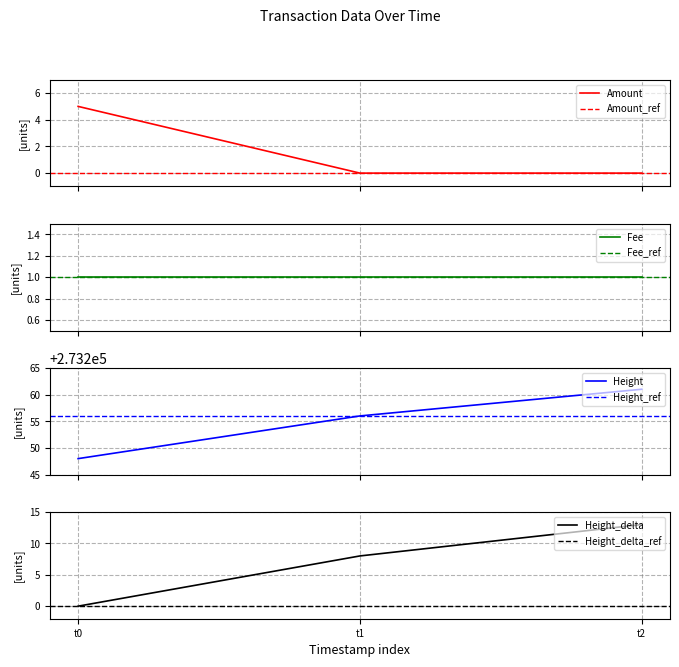

What is the highest value of the Amount series?

5